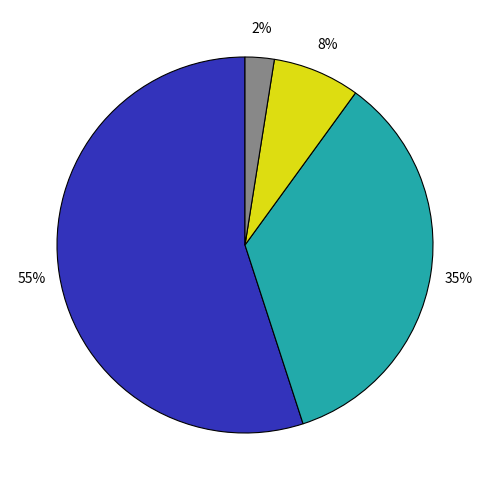

How many slices are in this pie chart?

4